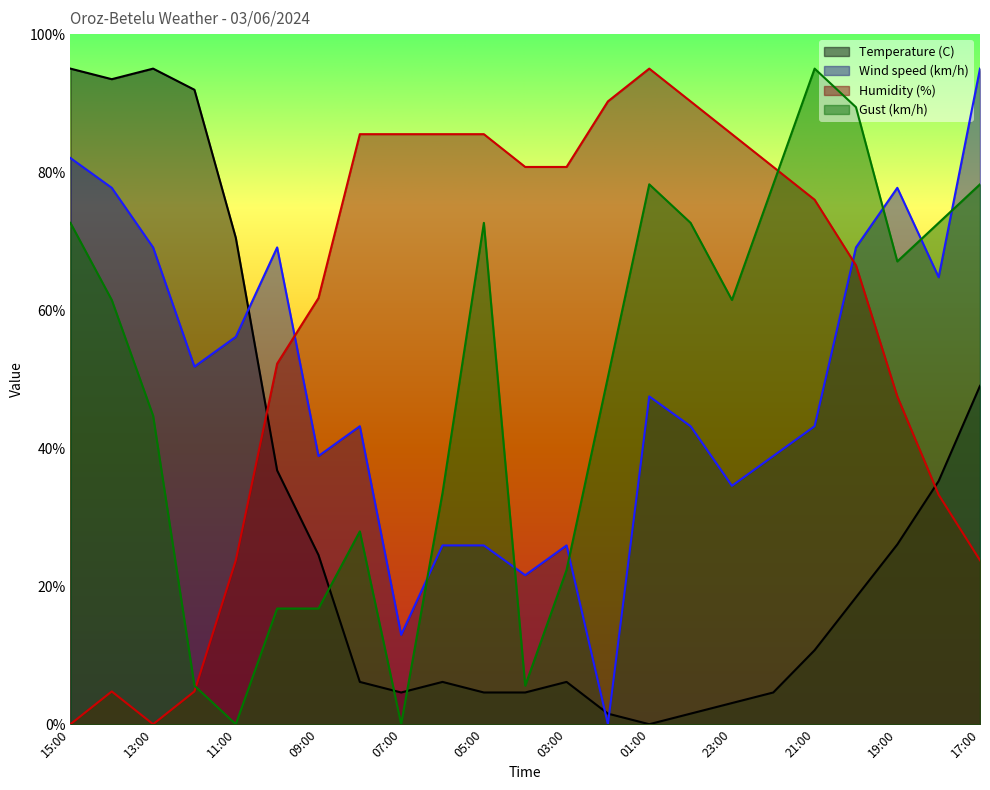

Where is the first local maximum for Gust (km/h)?

08:00